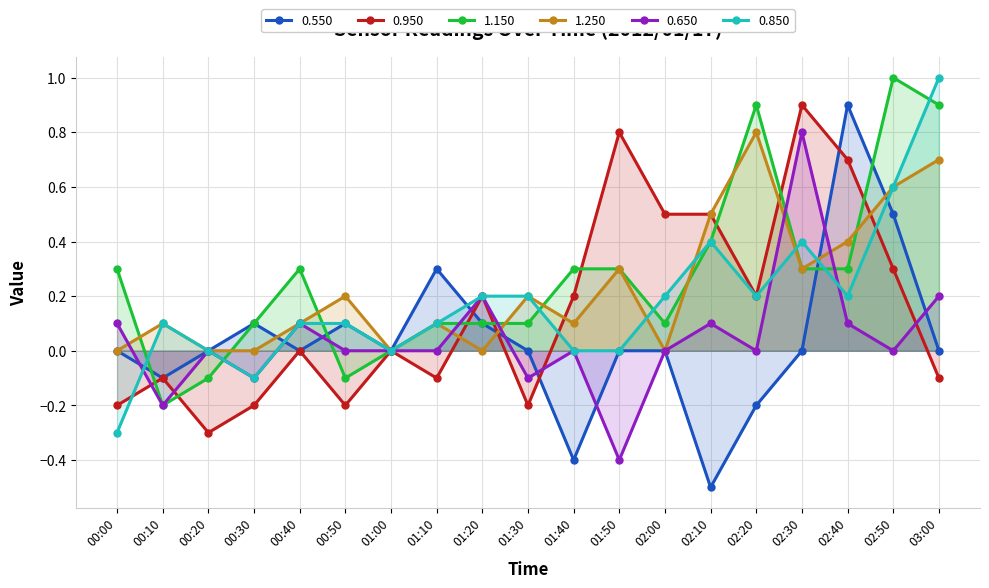

Reading left to right, extract all data points from this chart.

0.550: -0.0	-0.1	-0.0	0.1	0.0	0.1	-0.0	0.3	0.1	0.0	-0.4	-0.0	0.0	-0.5	-0.2	0.0	0.9	0.5	0.0
0.950: -0.2	-0.1	-0.3	-0.2	-0.0	-0.2	0.0	-0.1	0.2	-0.2	0.2	0.8	0.5	0.5	0.2	0.9	0.7	0.3	-0.1
1.150: 0.3	-0.2	-0.1	0.1	0.3	-0.1	-0.0	0.1	0.1	0.1	0.3	0.3	0.1	0.4	0.9	0.3	0.3	1.0	0.9
1.250: -0.0	0.1	-0.0	-0.0	0.1	0.2	0.0	0.1	0.0	0.2	0.1	0.3	-0.0	0.5	0.8	0.3	0.4	0.6	0.7
0.650: 0.1	-0.2	0.0	-0.1	0.1	-0.0	0.0	-0.0	0.2	-0.1	-0.0	-0.4	-0.0	0.1	-0.0	0.8	0.1	-0.0	0.2
0.850: -0.3	0.1	-0.0	-0.1	0.1	0.1	-0.0	0.1	0.2	0.2	0.0	0.0	0.2	0.4	0.2	0.4	0.2	0.6	1.0